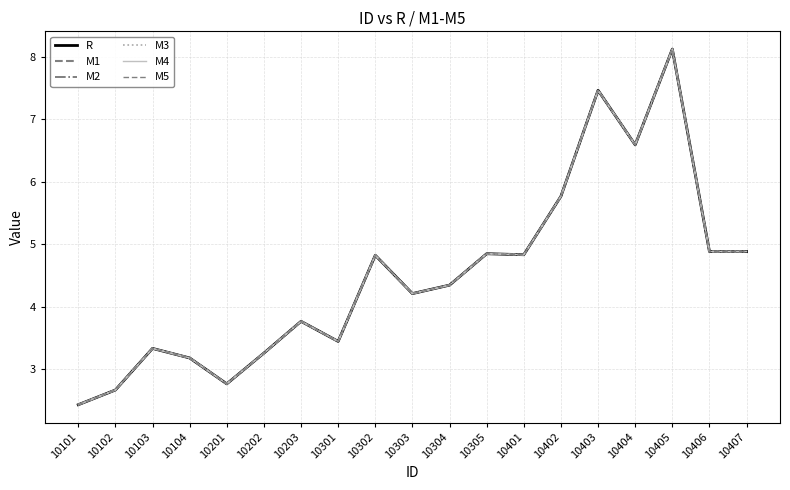

Does the chart display data point markers on the line(s)?

No